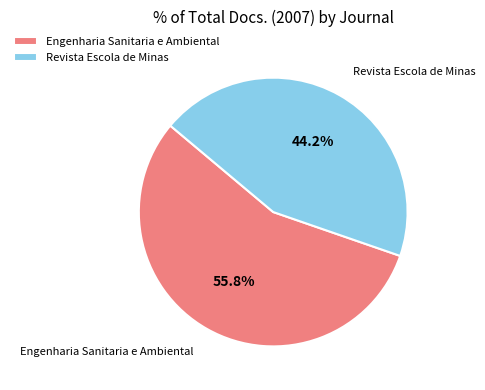

Which slice is the smallest?

Revista Escola de Minas